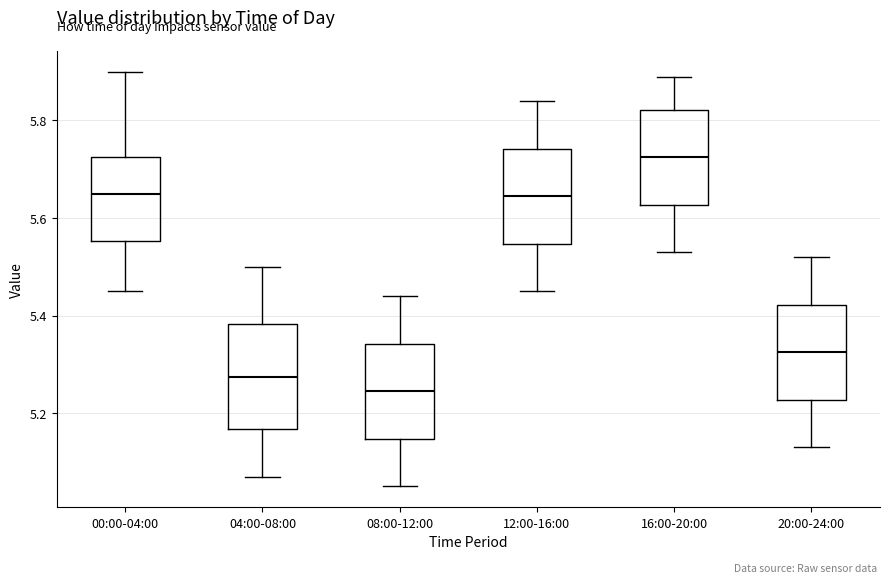

Reading left to right, transcribe this box plot: for each box, give where its median line is, the range the box spans, and where its two whiskers end, as read against the y-axis. The values are not printed on the chart, so give them approximately, as read against the axis.

00:00-04:00: median 5.66, box 5.56 to 5.72, whiskers 5.46 to 5.90
04:00-08:00: median 5.28, box 5.16 to 5.38, whiskers 5.08 to 5.50
08:00-12:00: median 5.24, box 5.14 to 5.34, whiskers 5.06 to 5.44
12:00-16:00: median 5.64, box 5.54 to 5.74, whiskers 5.46 to 5.84
16:00-20:00: median 5.72, box 5.62 to 5.82, whiskers 5.54 to 5.90
20:00-24:00: median 5.32, box 5.22 to 5.42, whiskers 5.14 to 5.52